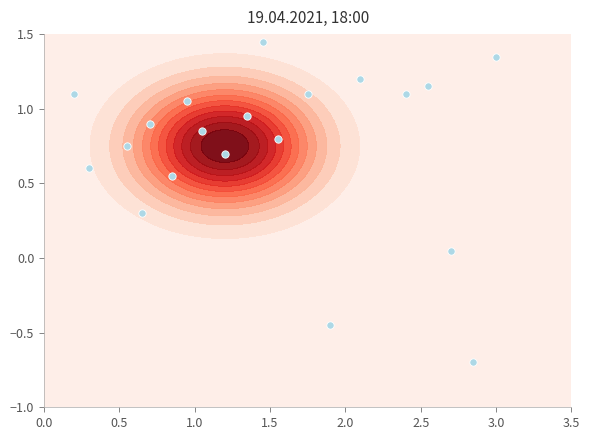

What is the average value?

0.7